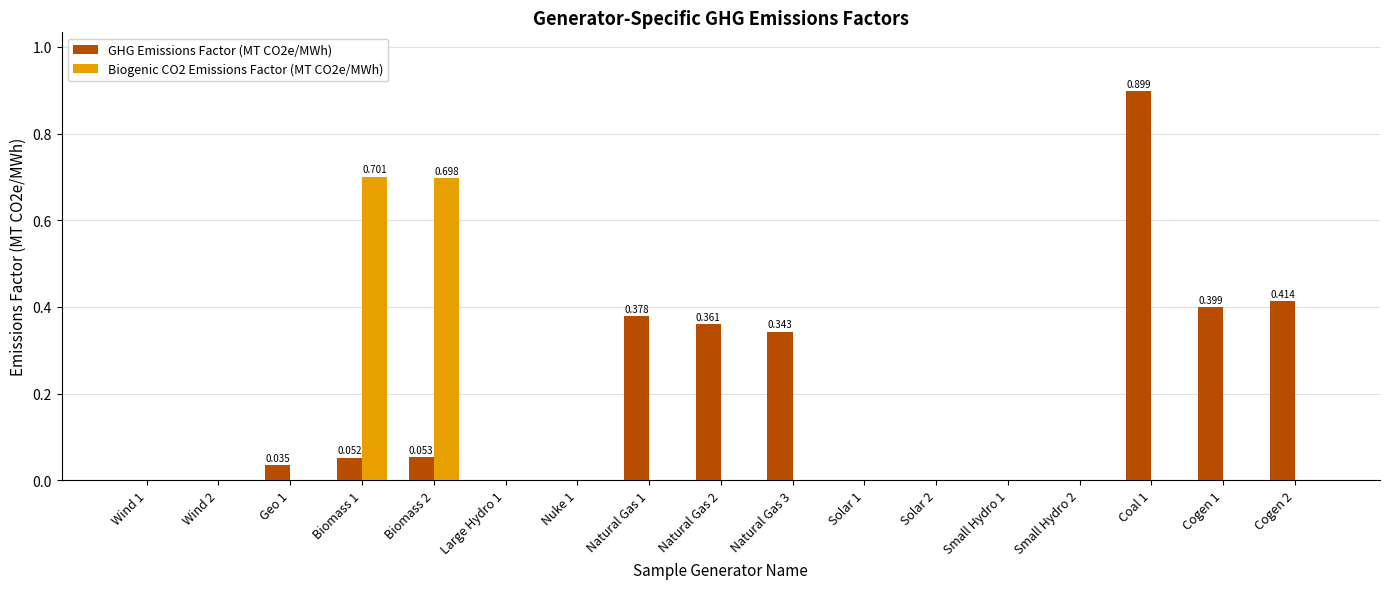

The GHG Emissions Factor (MT CO2e/MWh) series shows -0.5 at Large Hydro 1. True or false?

False